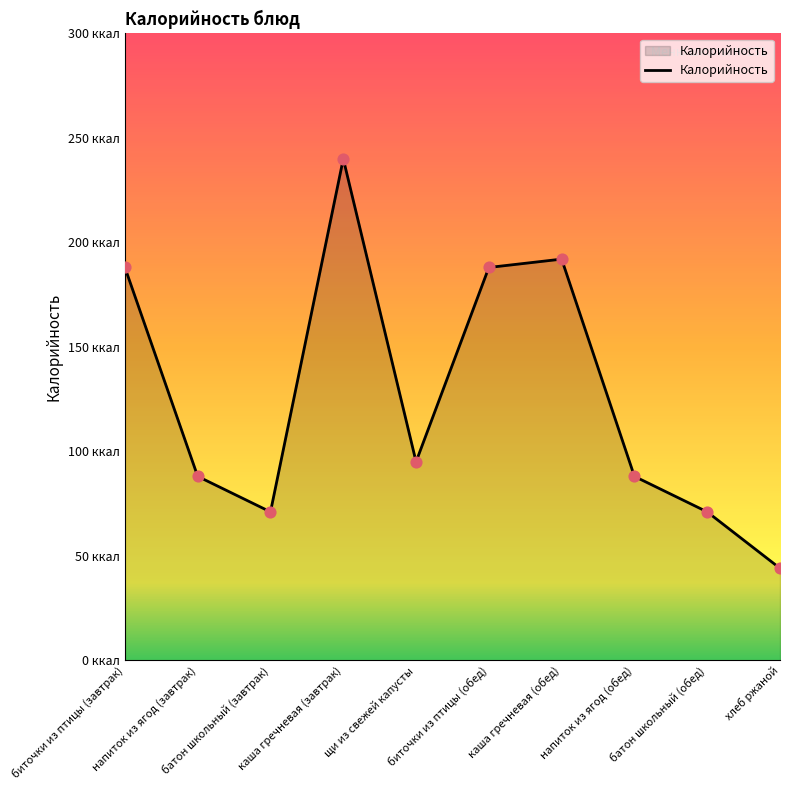

Between биточки из птицы (обед) and биточки из птицы (завтрак), which is larger?

биточки из птицы (обед)